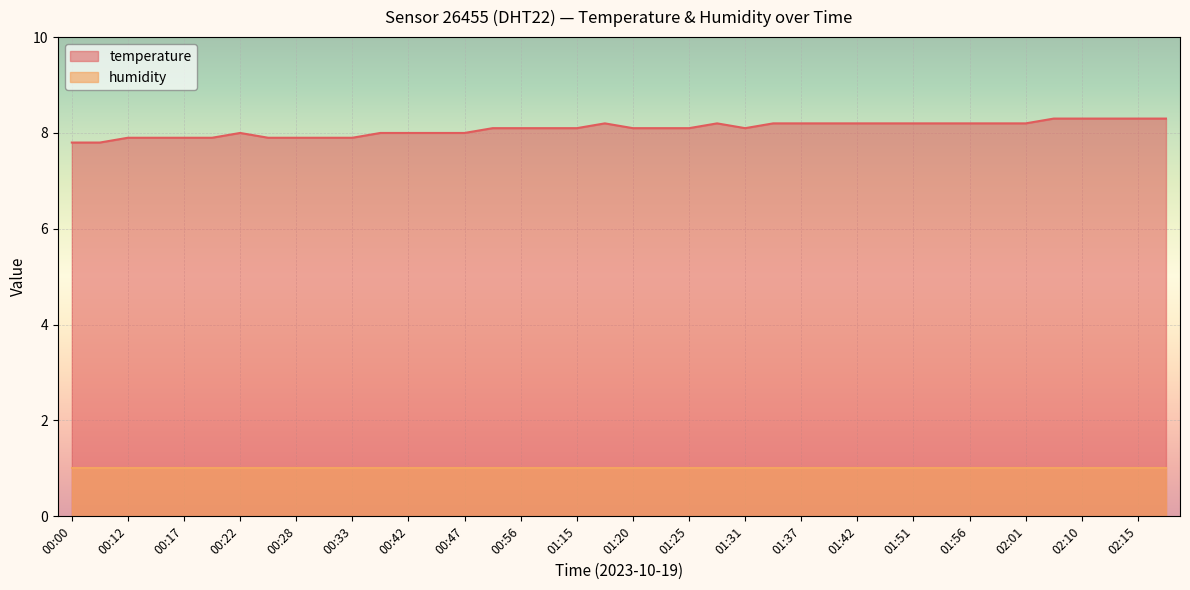

How many interior local peaks (higher than both neighbors) does the data have?

3